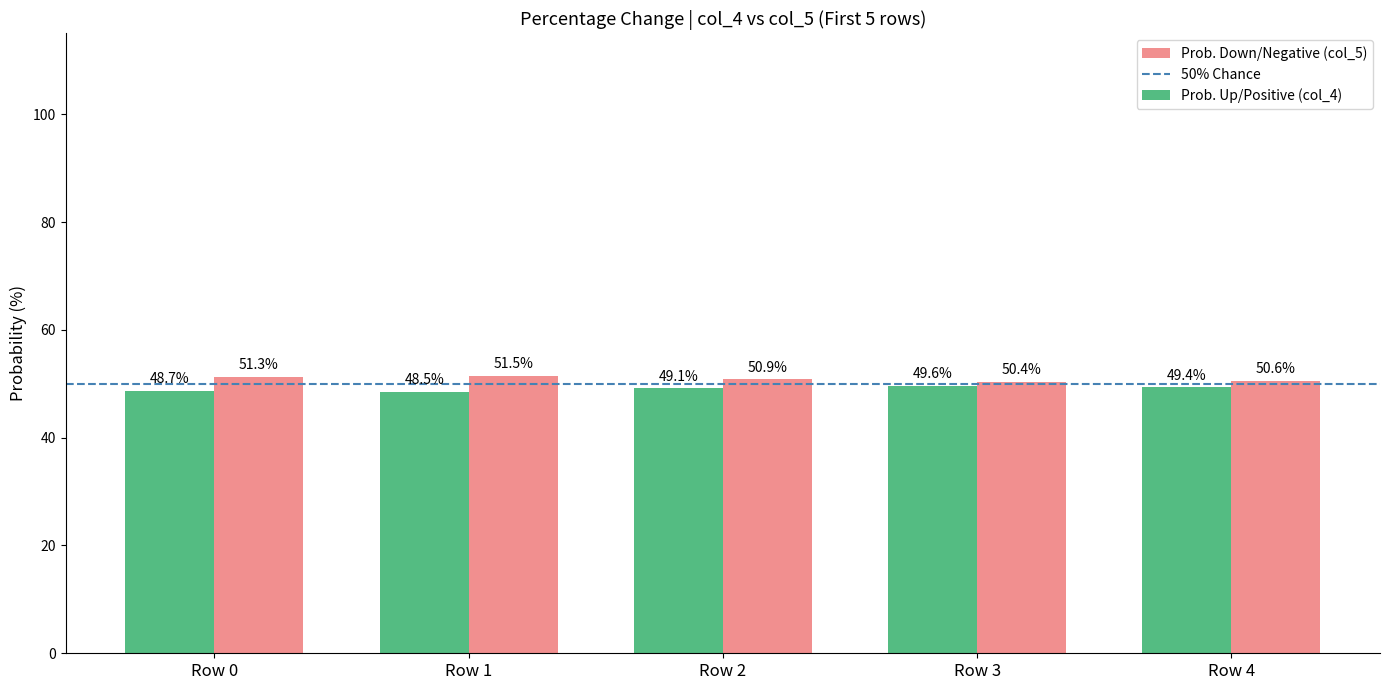

What is the difference between the maximum and minimum values in the Prob. Up/Positive (col_4) series?

1.1